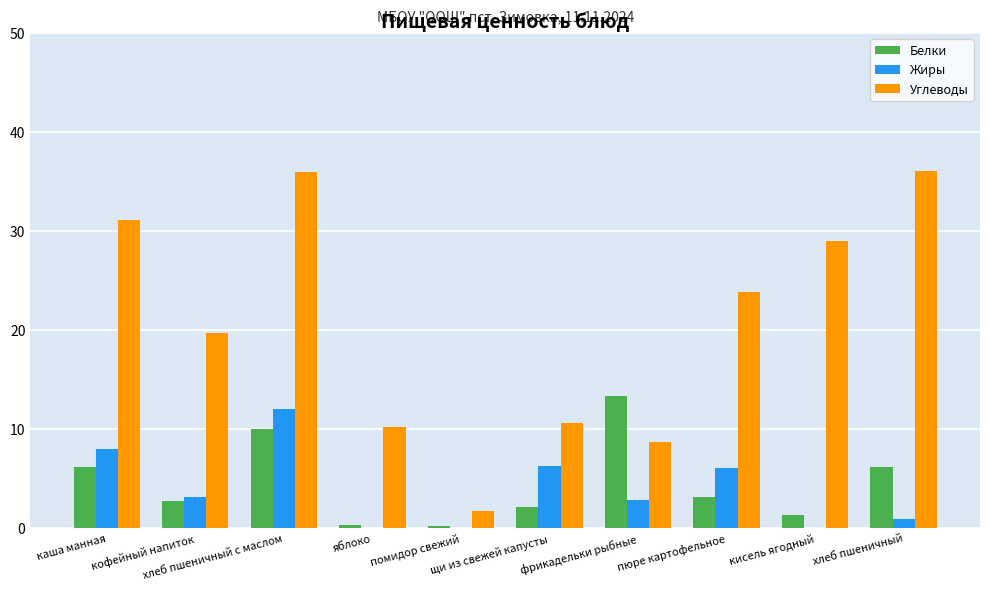

Between щи из свежей капусты and хлеб пшеничный, which series saw the biggest shift?

Углеводы